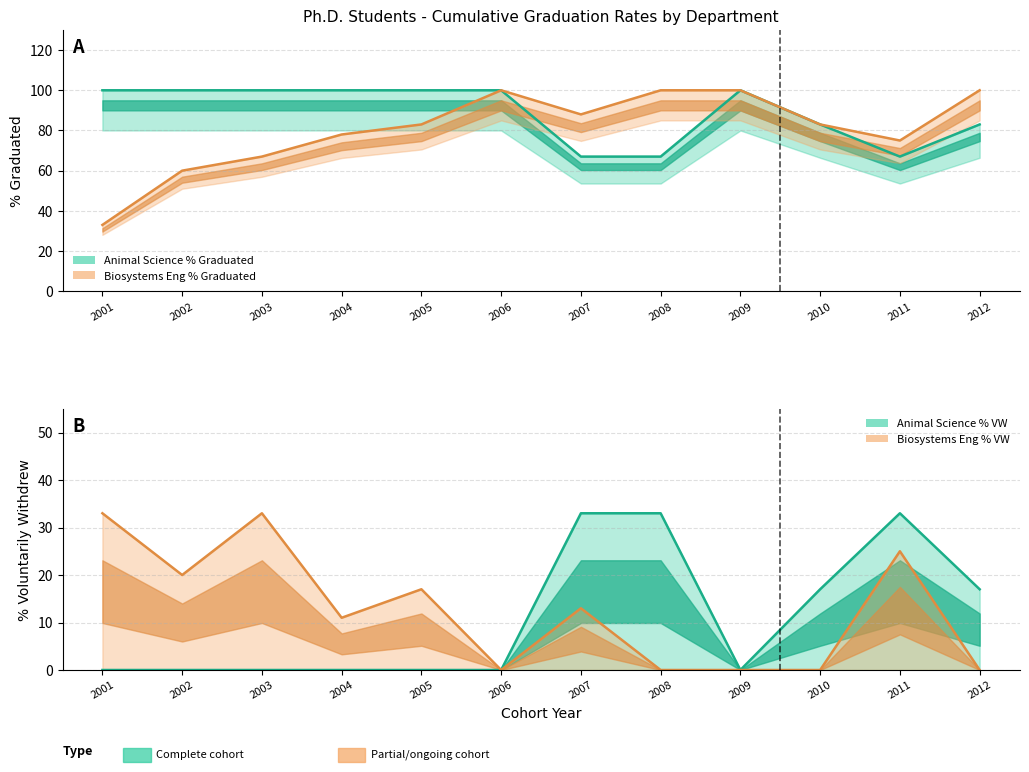

Where is Animal Science % VW nearest to the value 16?

2010